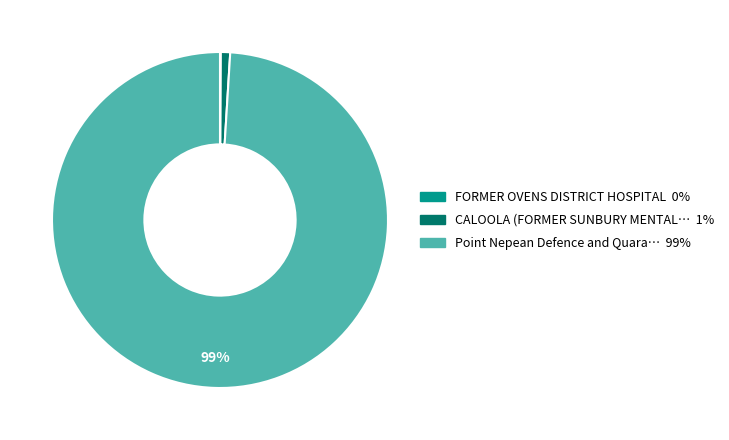

To the nearest percent, what is the difference between the largest and smallest slice percentages?

99%